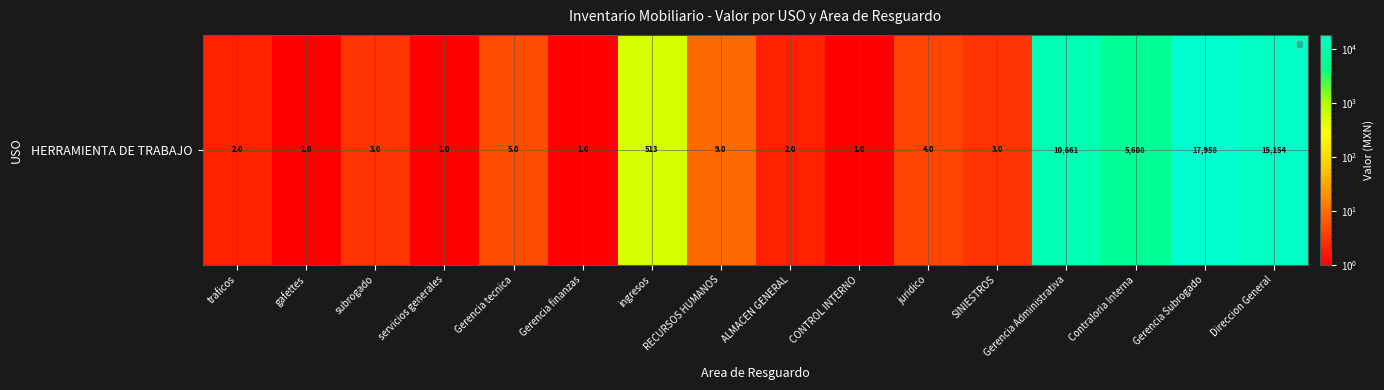

Count the number of categories in the chart.

16